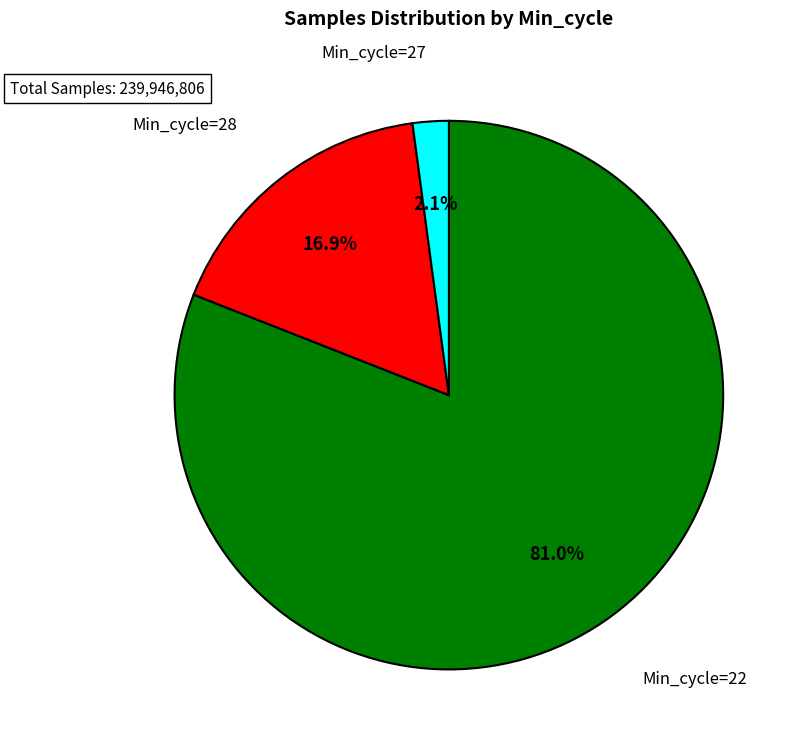

What is the ratio of the value at Min_cycle=28 to the value at Min_cycle=27?

8.0